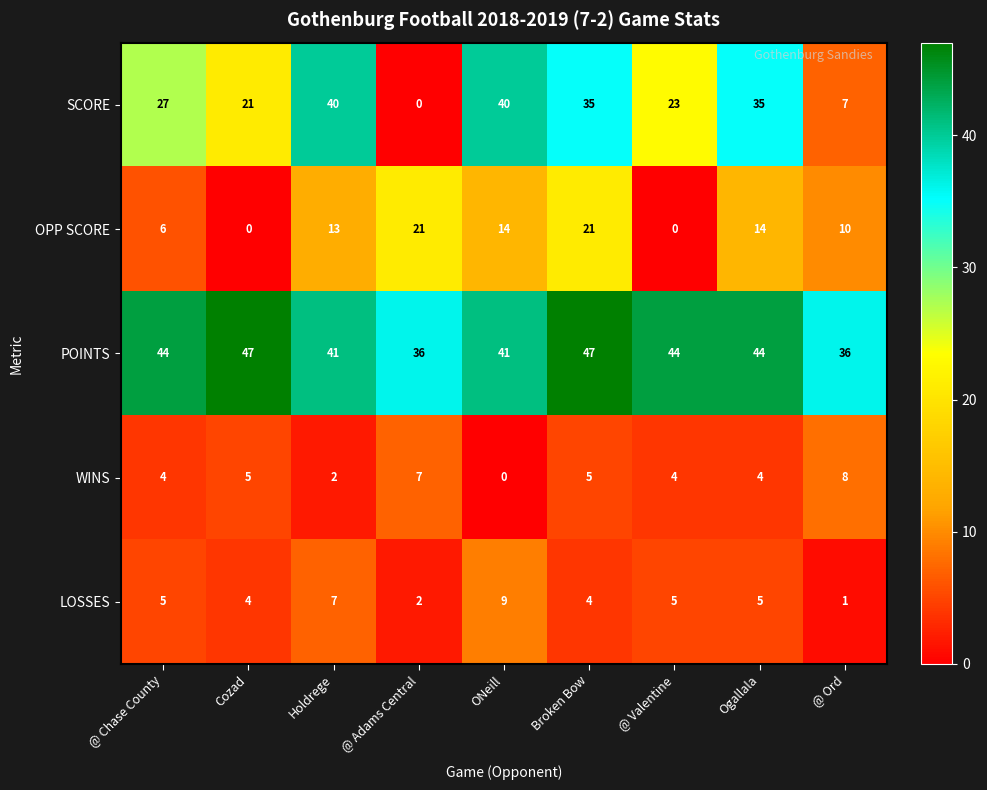

What is the spread (max minus min) of values at Cozad?

47